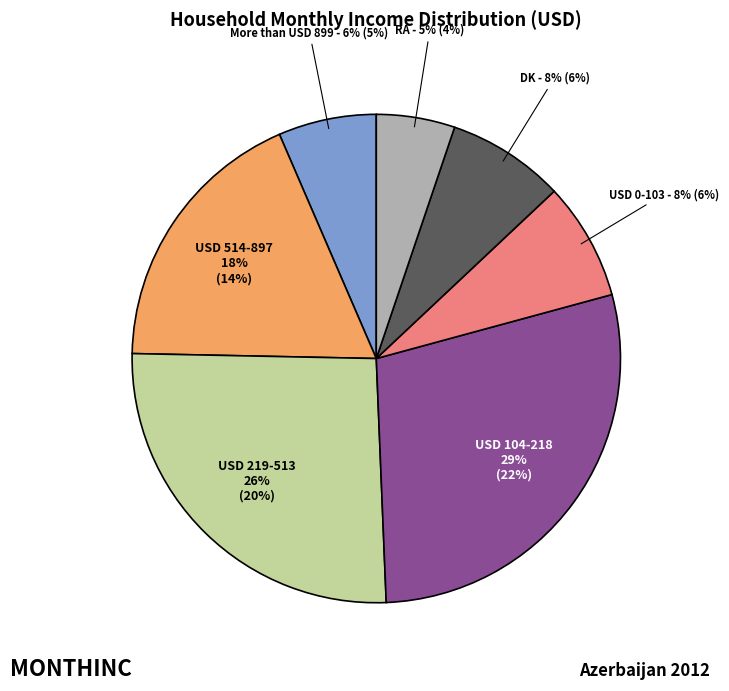

Which has a higher value, USD 219-513 or More than USD 899?

USD 219-513